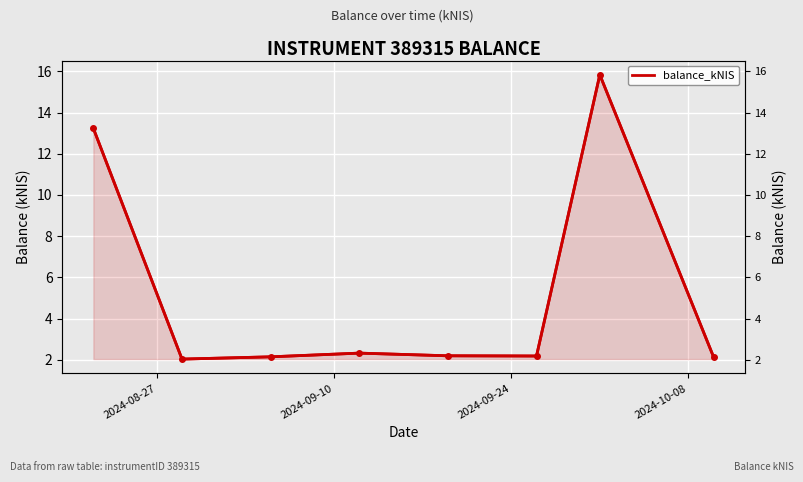

At which label is the value closest to 8?

2024-08-27